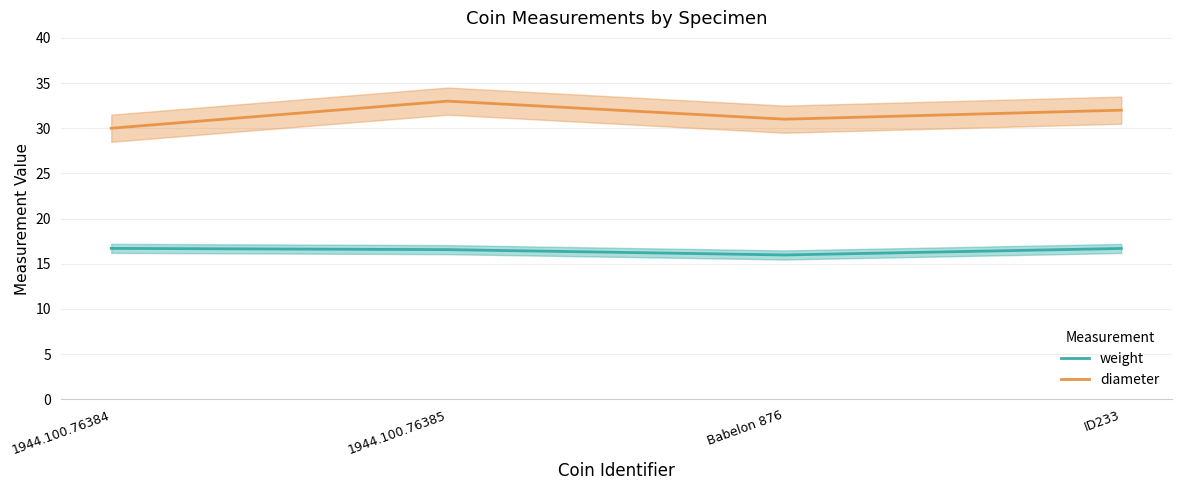

Reading left to right, list all the values displayed in this chart.

weight: 16.7	16.6	16.0	16.7
diameter: 30.0	33.0	31.0	32.0